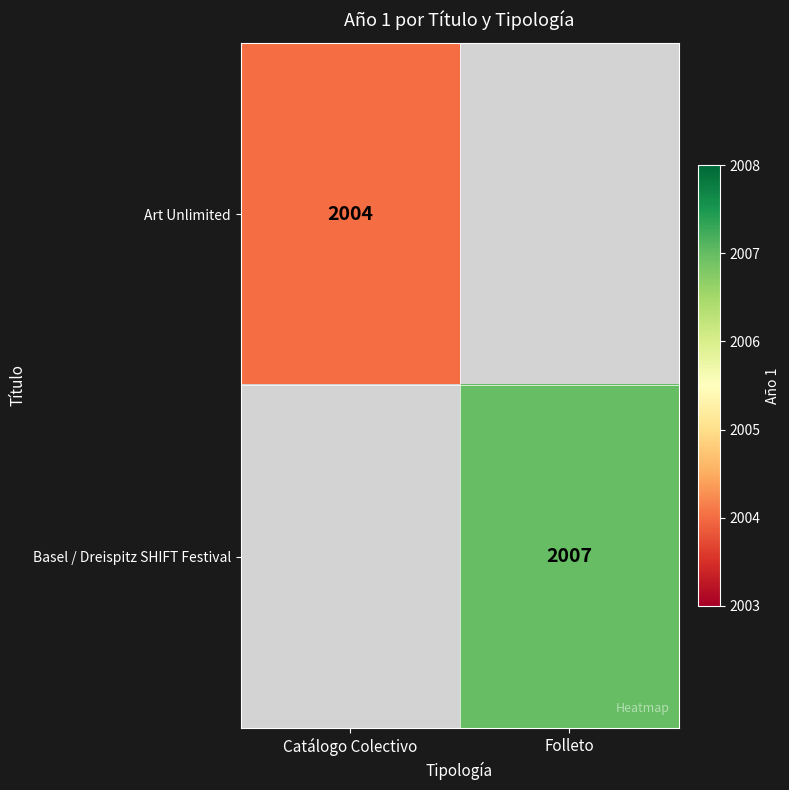

Is it true that Art Unlimited equals 3013.3 at Catálogo Colectivo?

False